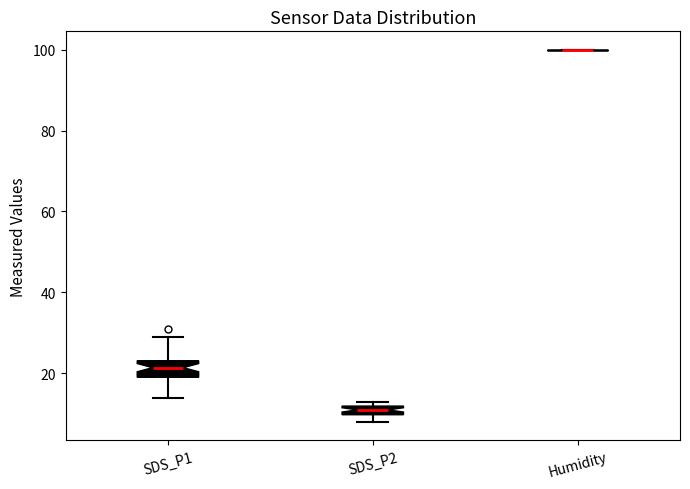

Where is the lower edge of the box for SDS_P2 on the y-axis? The values are not printed on the chart, so give them approximately, as read against the axis.

10